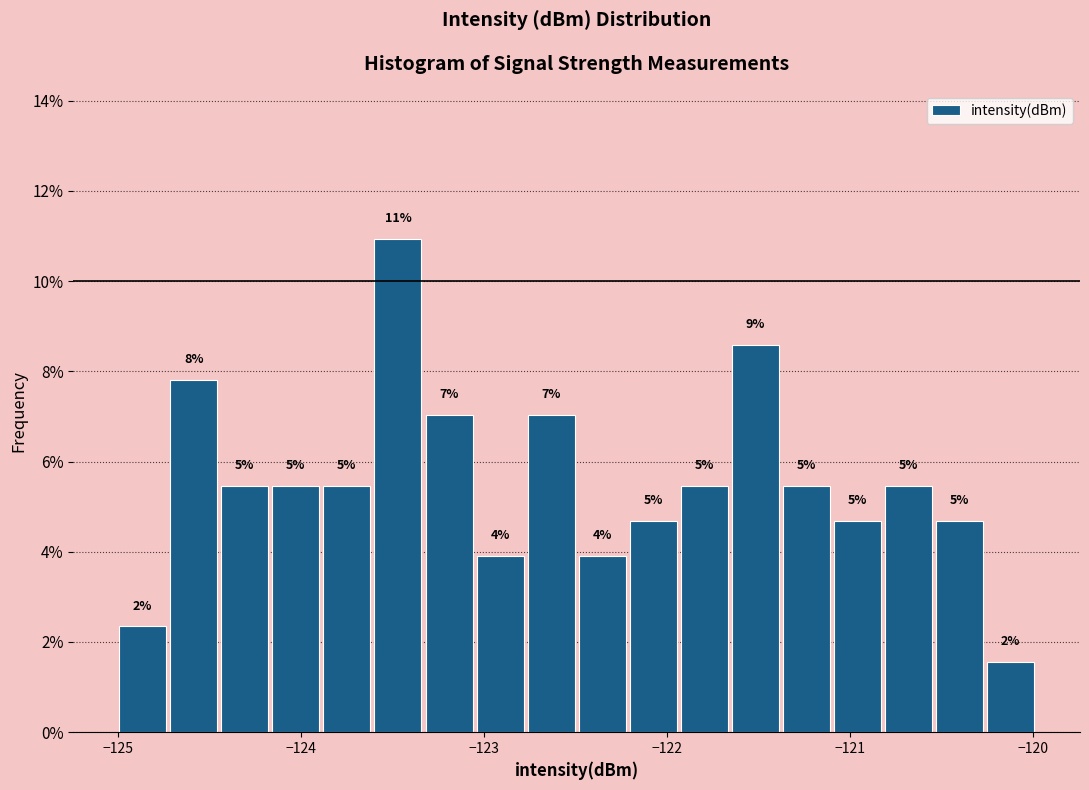

Read against the x-axis, roughly where is the centre of the tallest bar?

-123.5